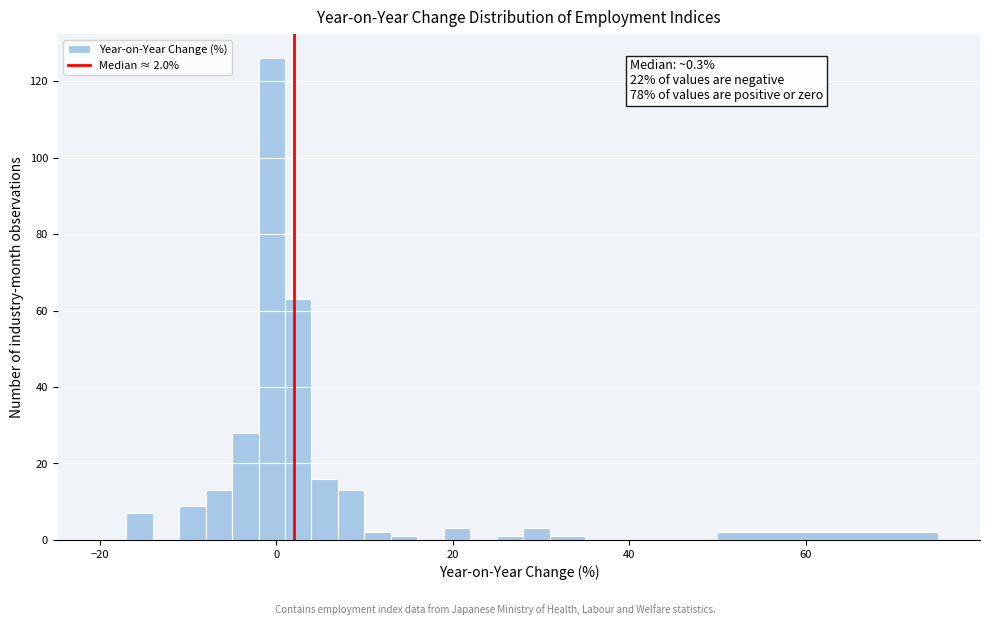

Read against the x-axis, roughly where is the centre of the tallest bar?

0